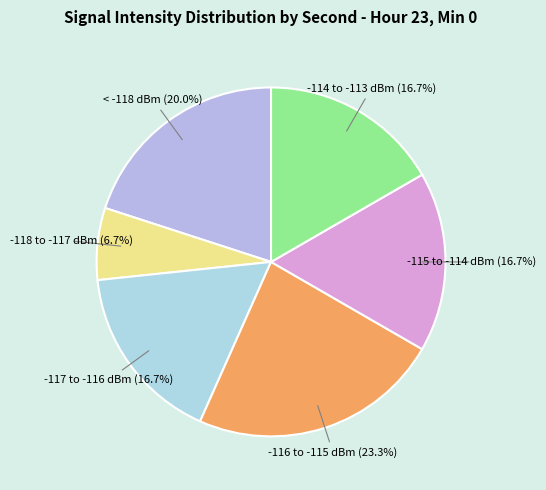

Does -114 to -113 dBm represent more than half of the total?

No